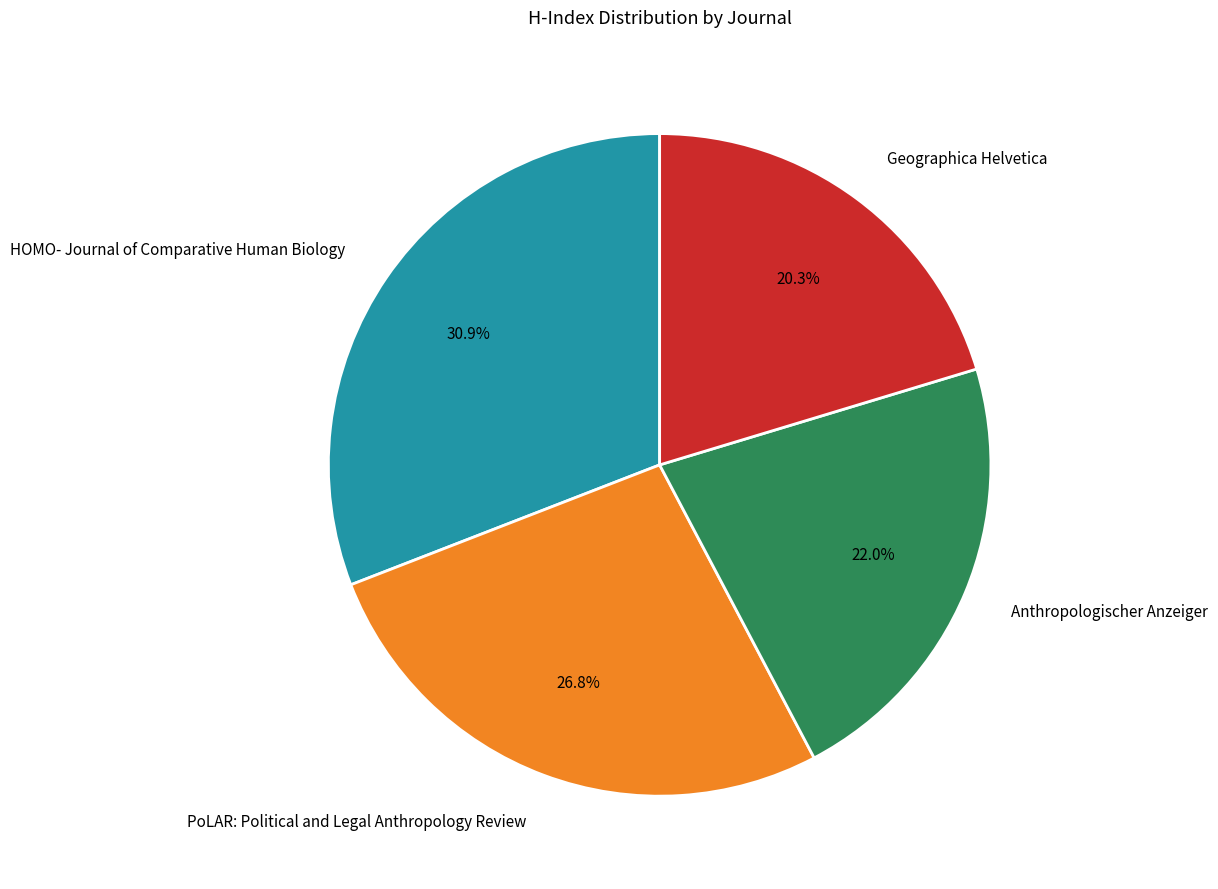

Does Geographica Helvetica account for over 50% of the chart?

No